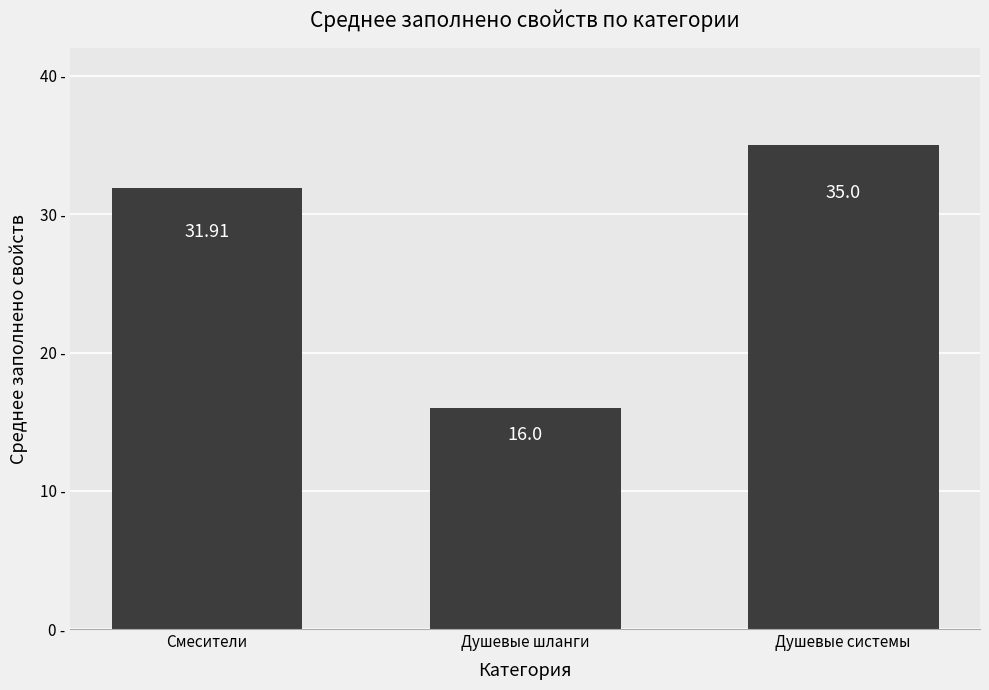

What is the difference between the values at Душевые системы and Смесители?

3.1